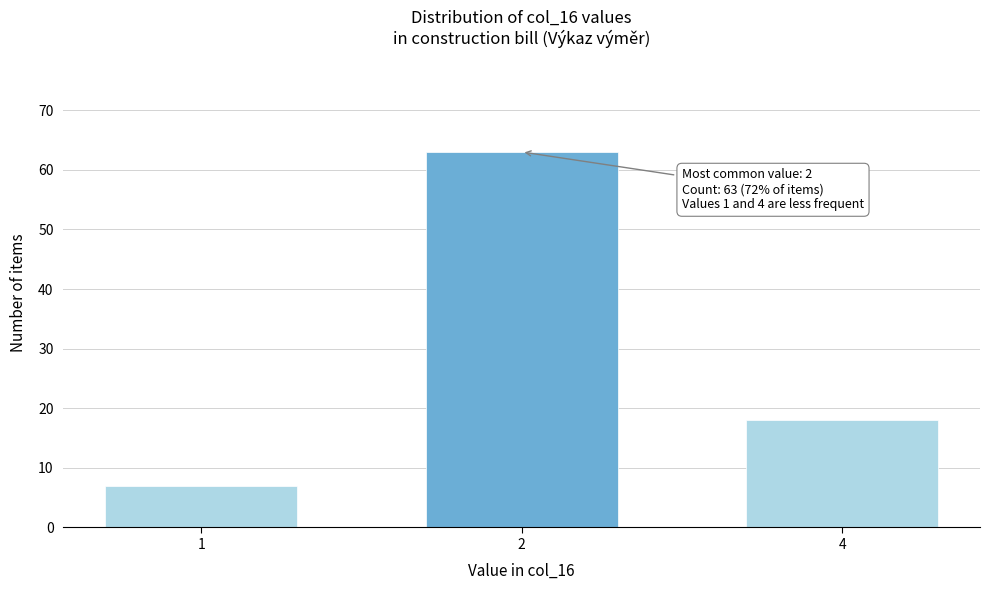

Reading right to left, transcribe all the data shown in this chart.

4=18	2=63	1=7